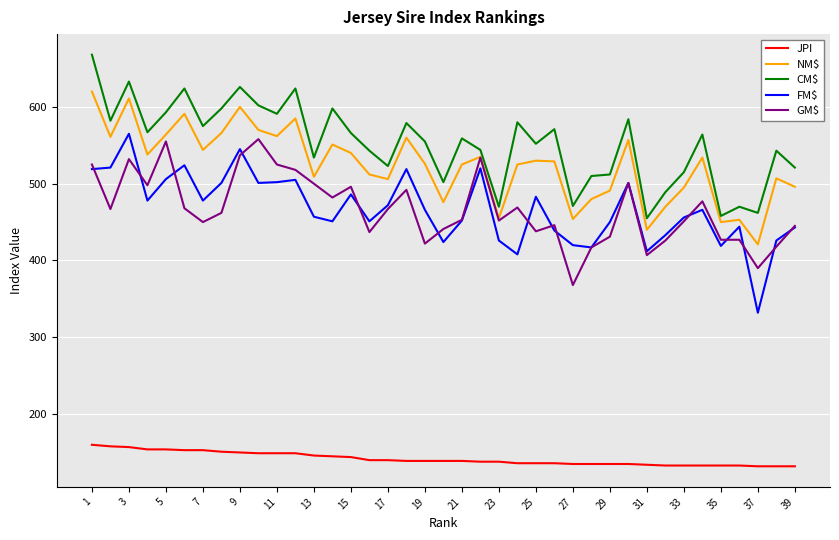

Which series has the largest total across all categories?

CM$